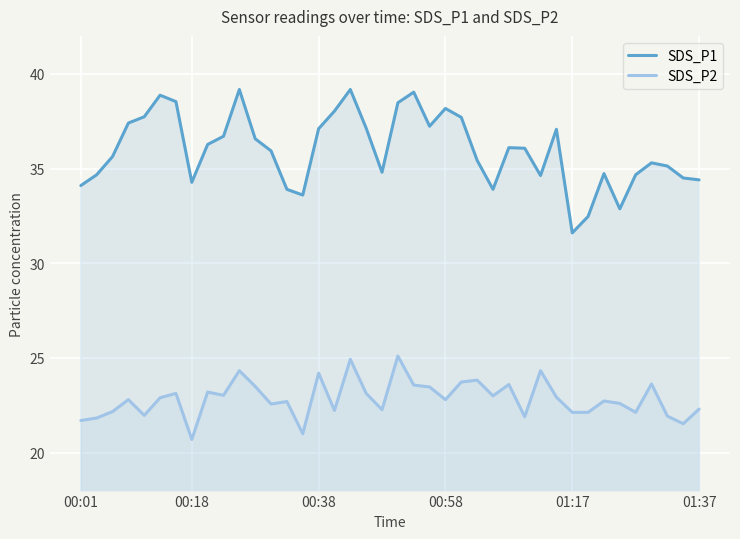

What is the difference between the maximum and second lowest values in the SDS_P2 series?

4.1